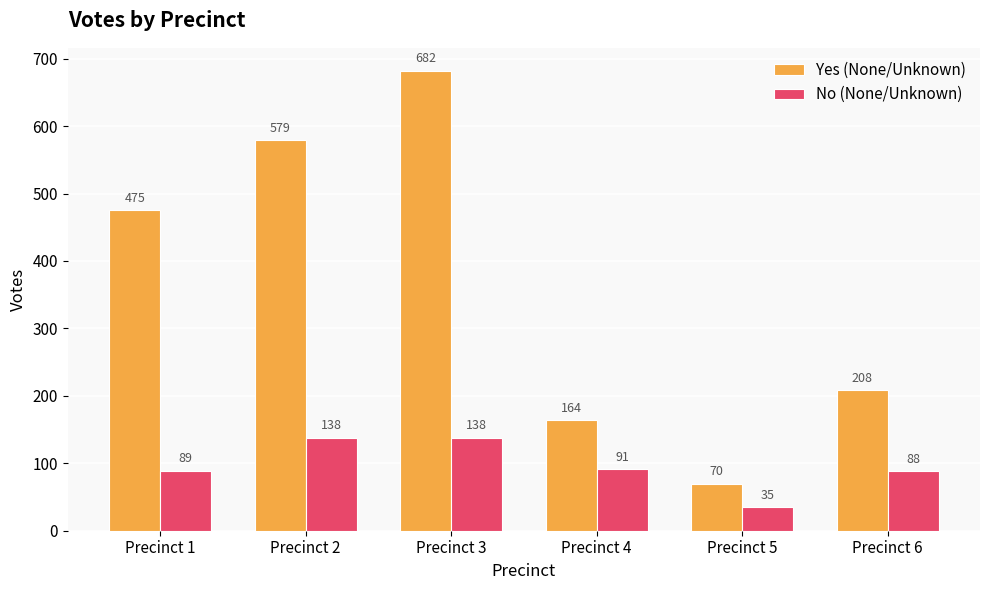

What is the difference between the maximum and minimum values in the Yes (None/Unknown) series?

612